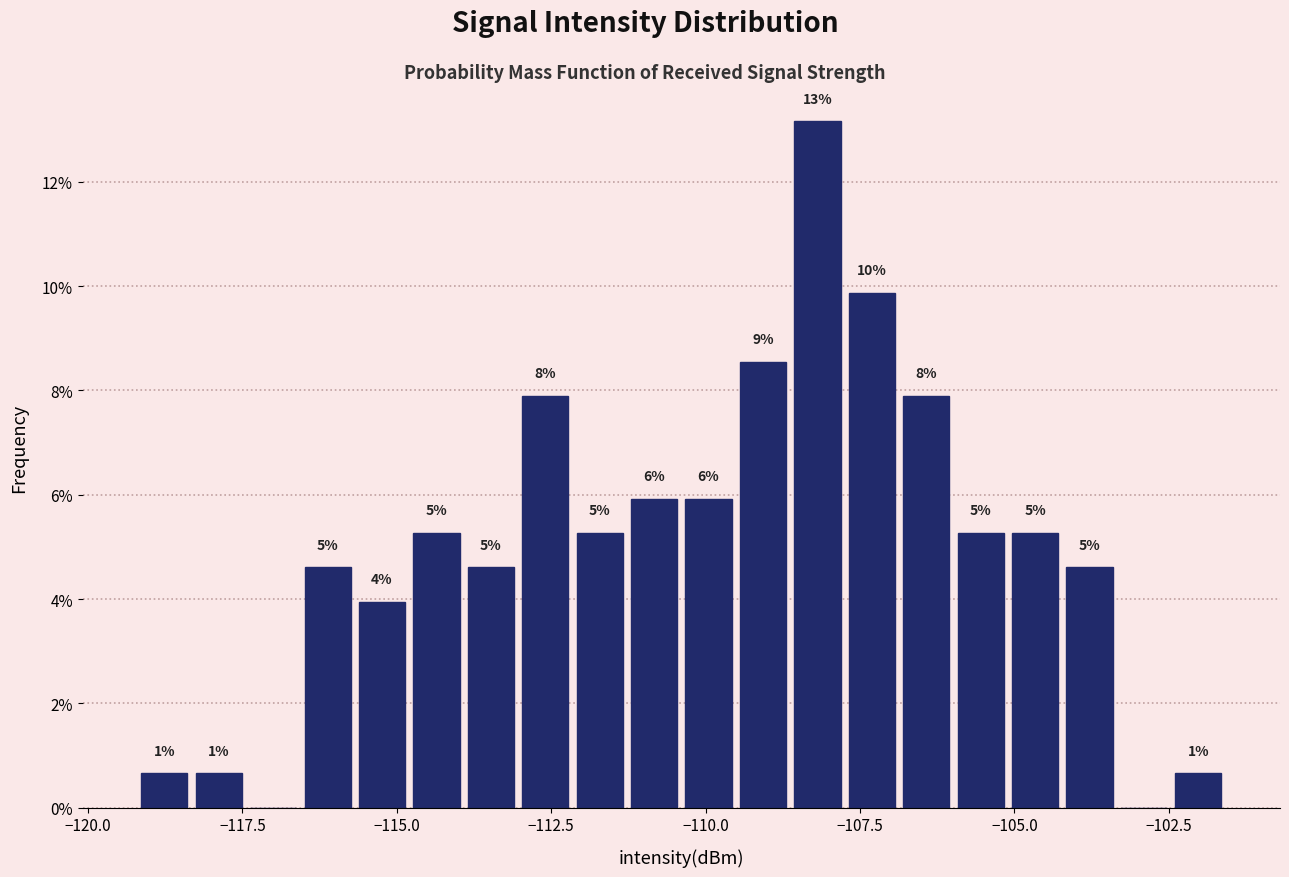

Around what value on the x-axis is the tallest bar? Give the approximate position of its centre, as read against the axis.

-108.0